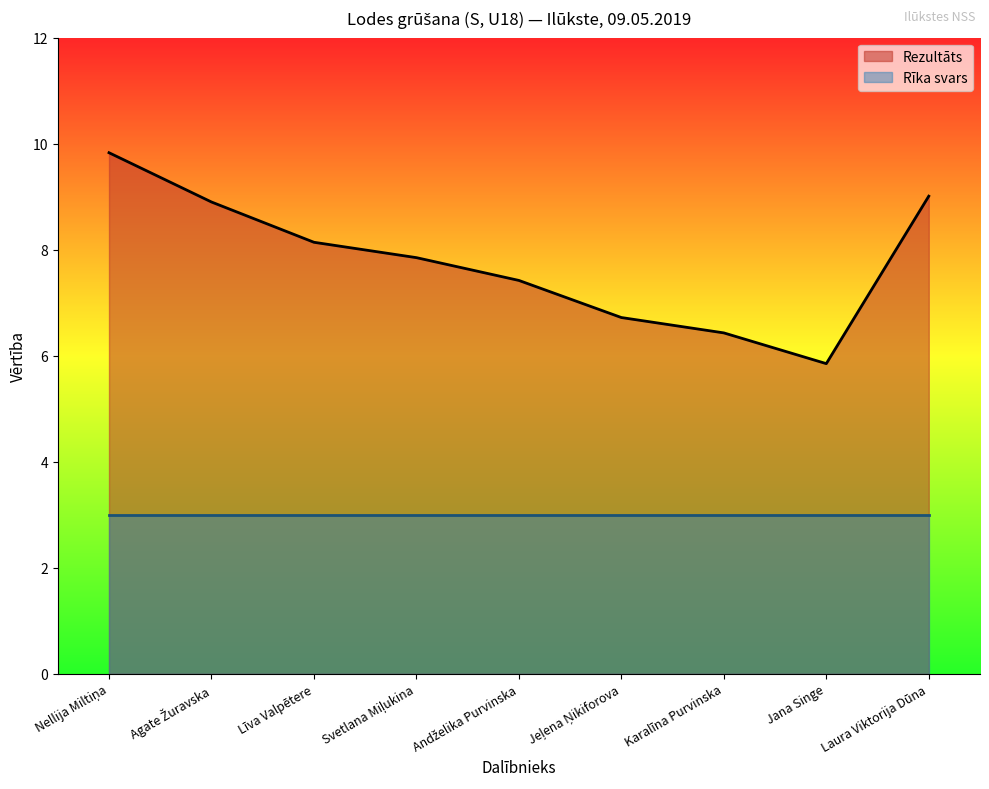

How many categories are shown in the chart?

9